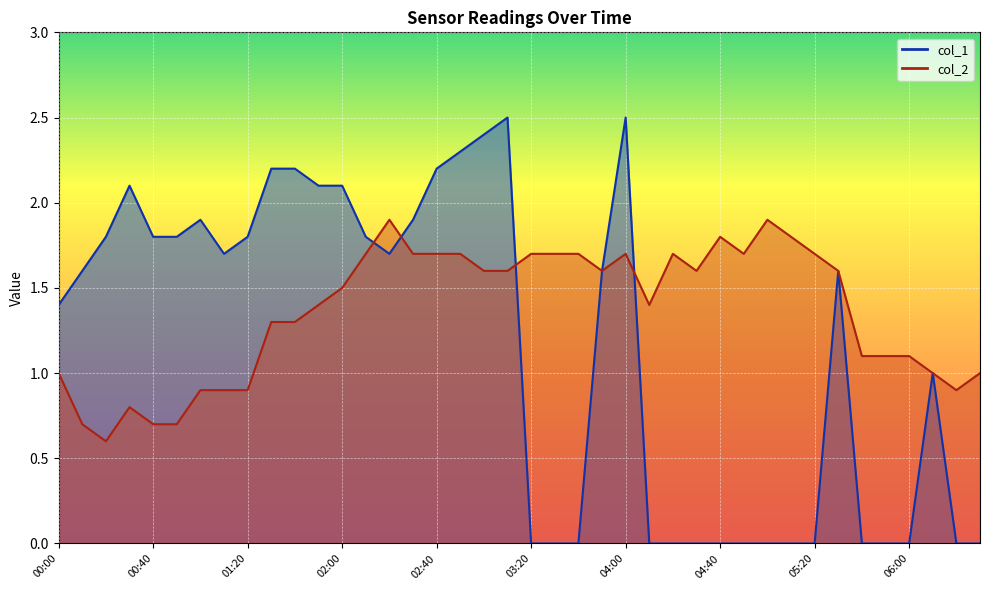

How many interior local peaks does the col_1 series have?

6